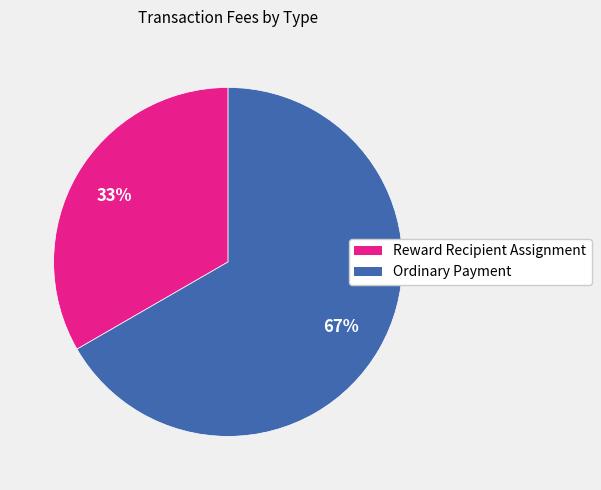

Do Reward Recipient Assignment and Ordinary Payment together represent more than half of the pie?

Yes